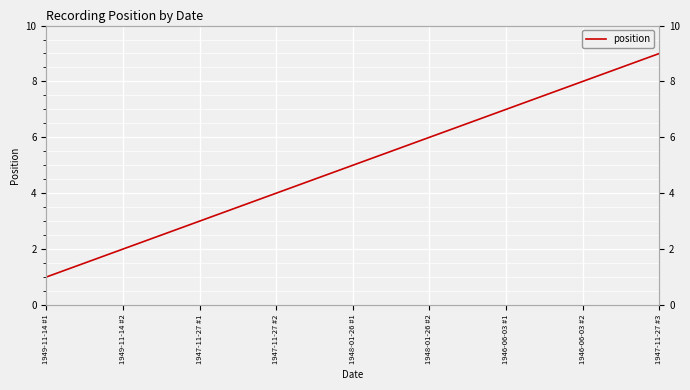

What position from the left is 1948-01-26 #2?

6